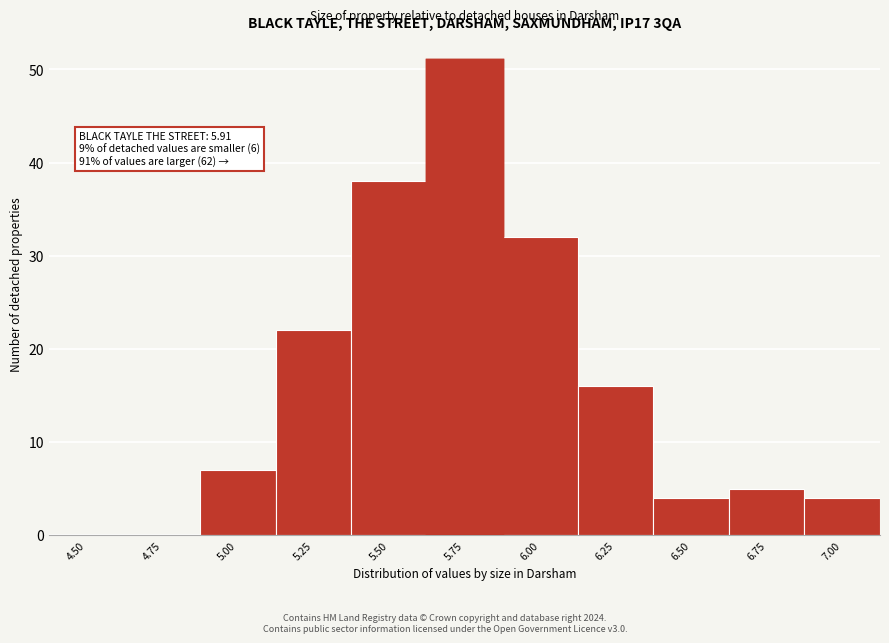

Reading right to left, extract all data points from this chart.

7.00=4	6.75=5	6.50=4	6.25=16	6.00=32	5.75=51	5.50=38	5.25=22	5.00=7	4.75=0	4.50=0